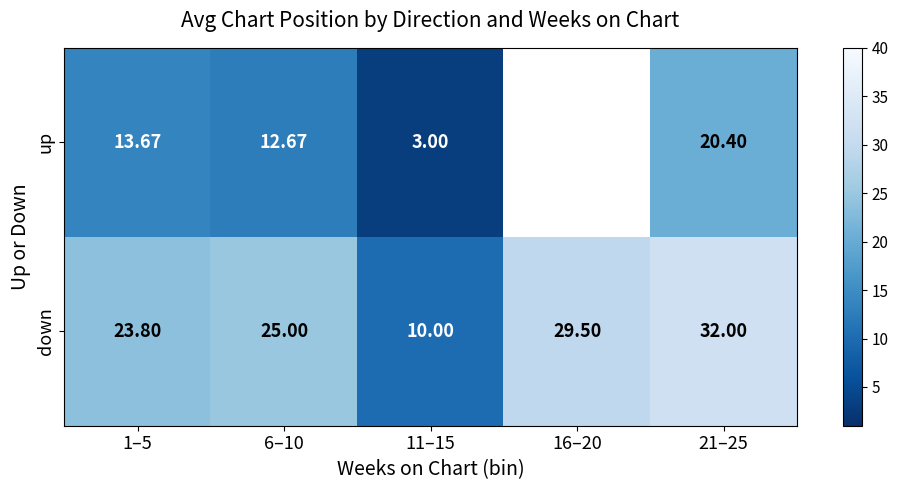

What is the difference between the down values at 6–10 and 1–5?

1.2